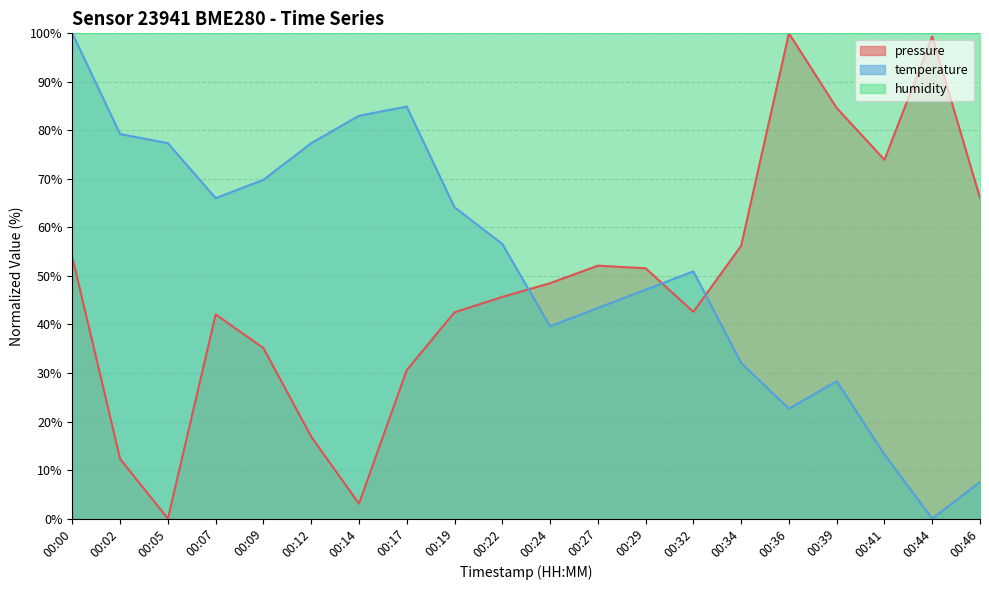

True or false: pressure has more than 1 points higher than both neighbors.

True